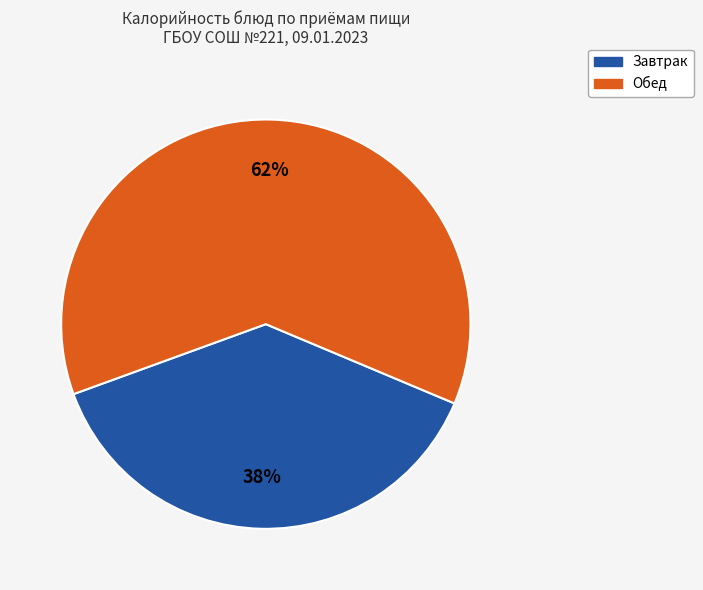

Count the number of slices in the pie.

2